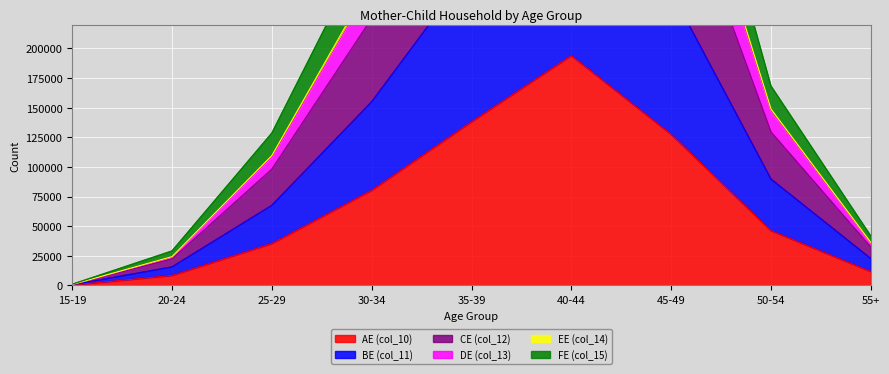

What is the total value across all series at 40-44?

3123464